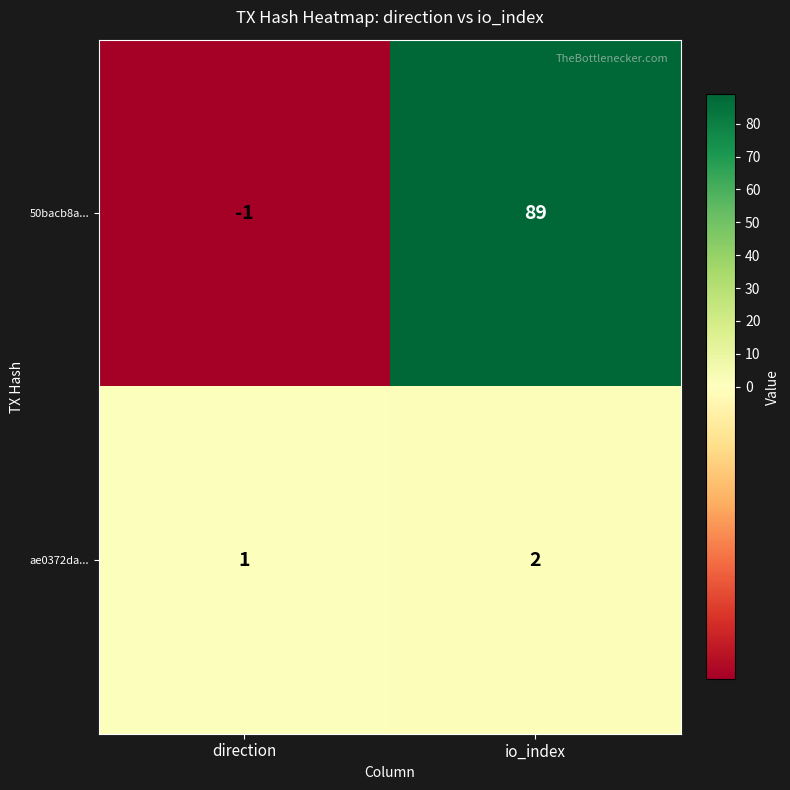

Reading left to right, extract all data points from this chart.

50bacb8a...: direction=-1	io_index=89
ae0372da...: direction=1	io_index=2